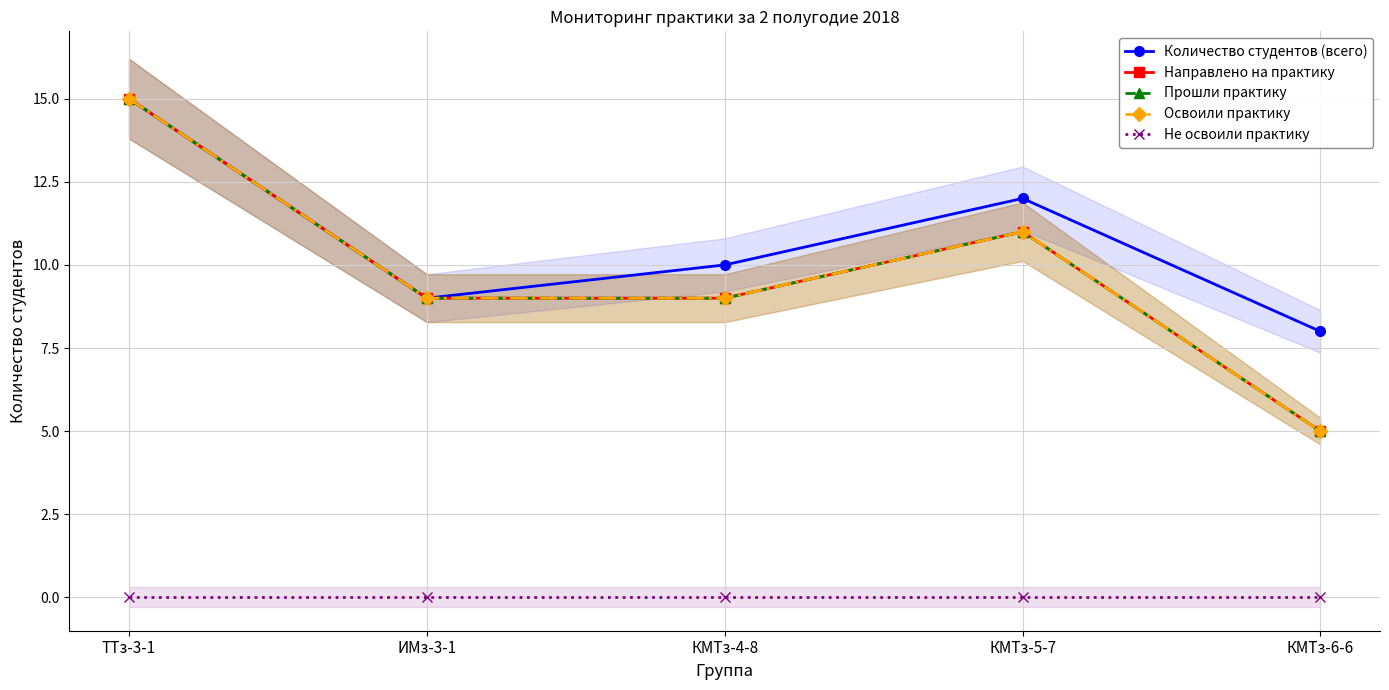

In Количество студентов (всего), how many points are higher than both neighbors (excluding endpoints)?

1